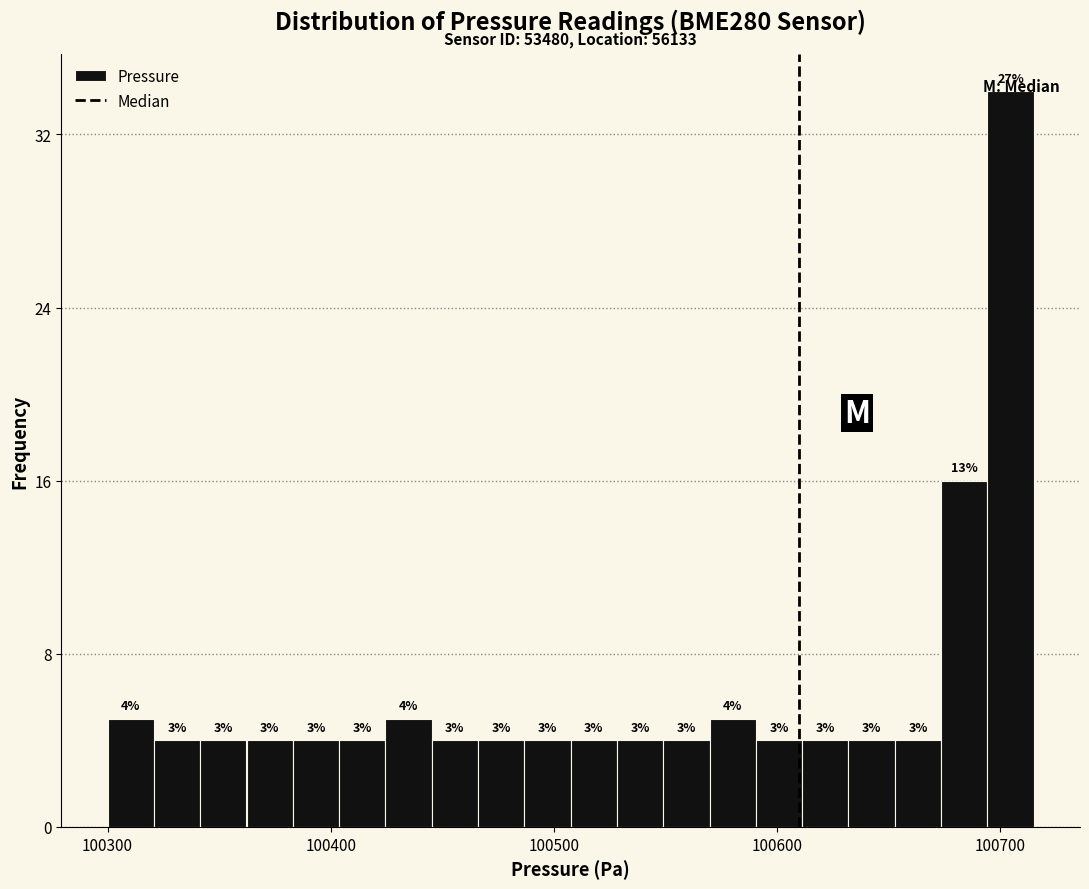

Around what value on the x-axis is the tallest bar? Give the approximate position of its centre, as read against the axis.

100700